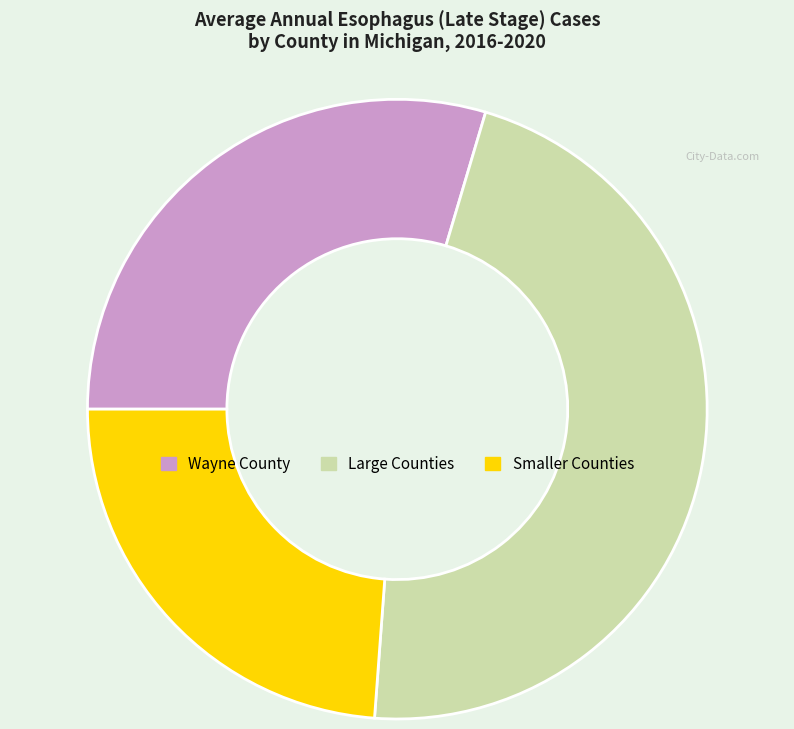

Do Wayne County and Large Counties together represent more than half of the pie?

Yes